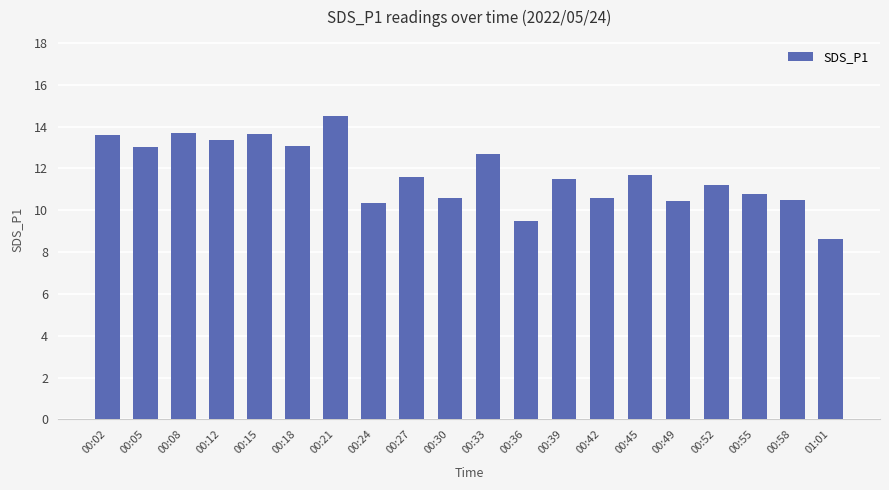

Between 00:18 and 00:27, which is larger?

00:18